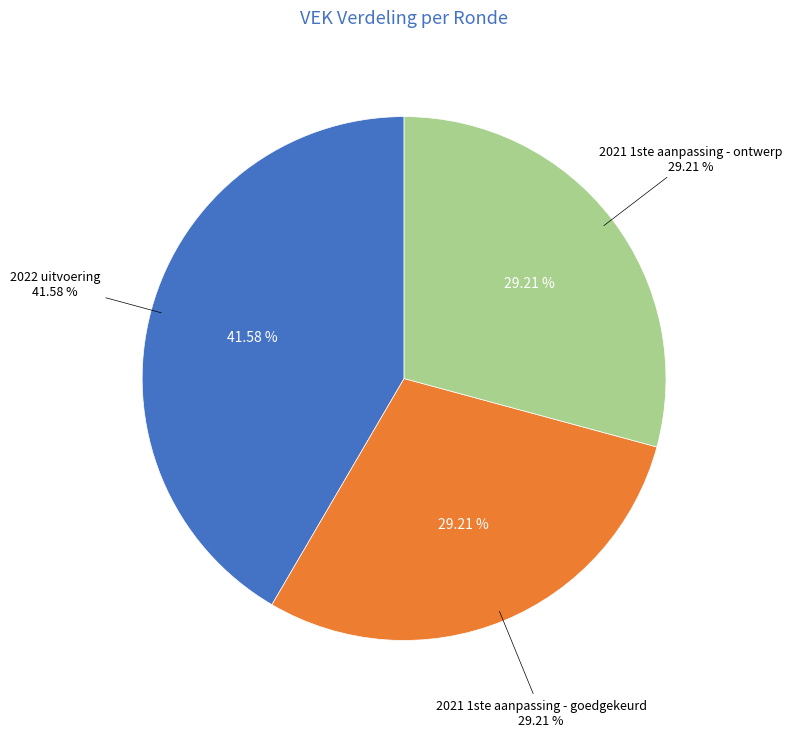

To the nearest percent, what is the difference between the largest and smallest slice percentages?

12%